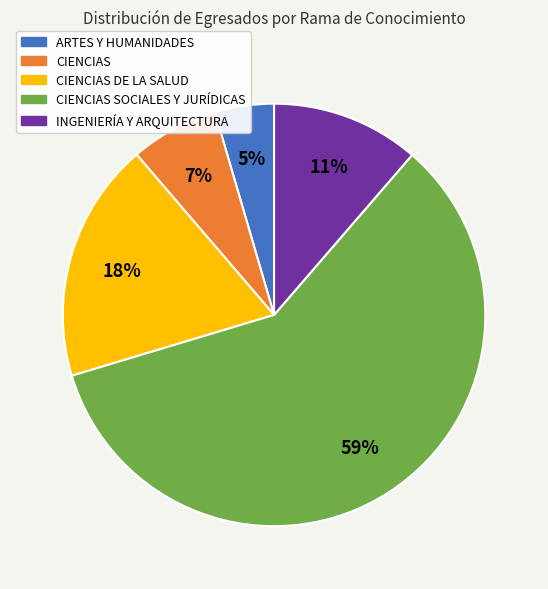

Rank the categories by value from lowest to highest.

ARTES Y HUMANIDADES, CIENCIAS, INGENIERÍA Y ARQUITECTURA, CIENCIAS DE LA SALUD, CIENCIAS SOCIALES Y JURÍDICAS